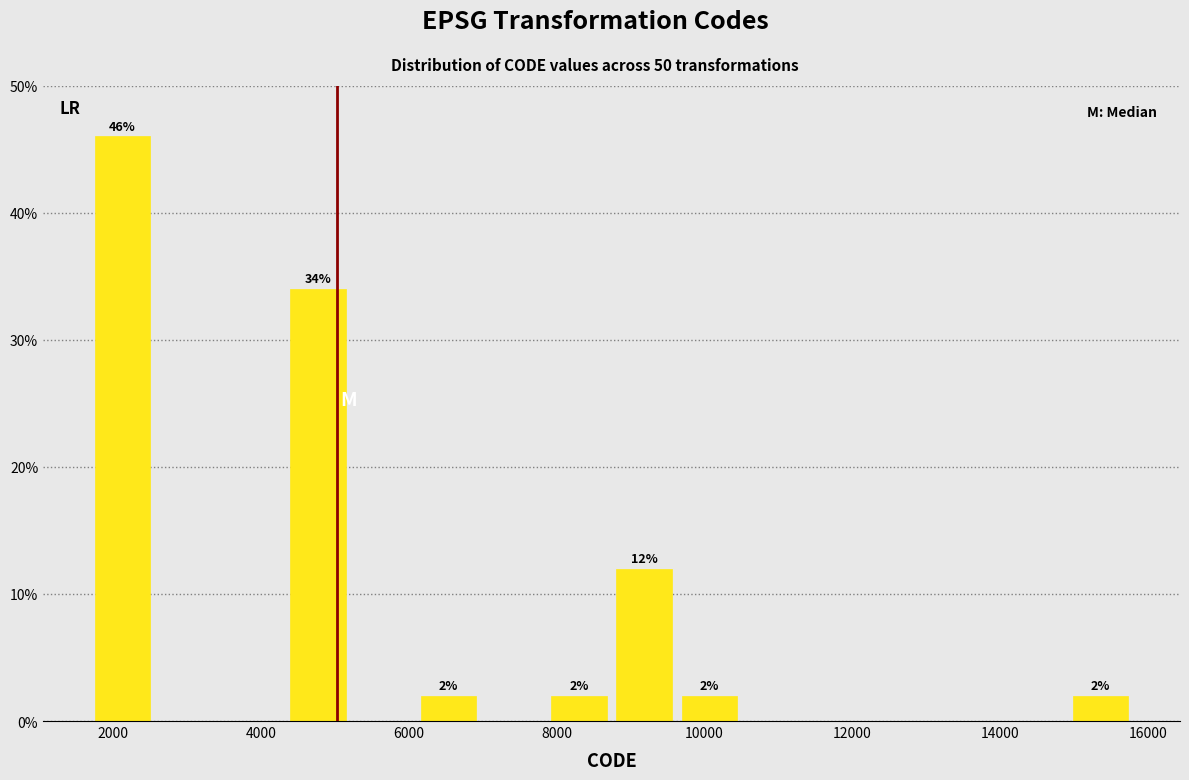

Over which range of the x-axis is the bar tallest?

1600 to 2600